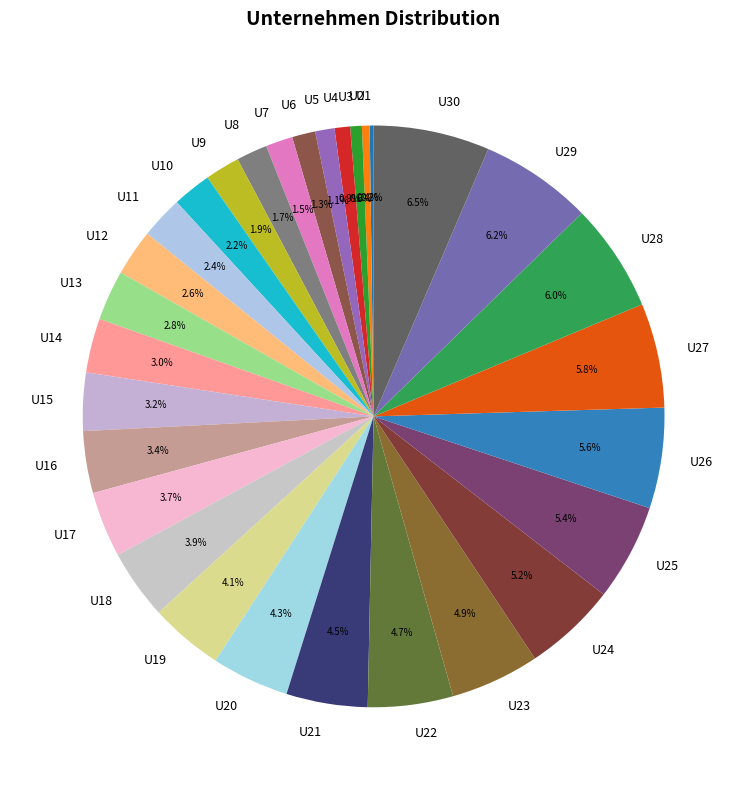

Do U23 and U21 together represent more than half of the pie?

No